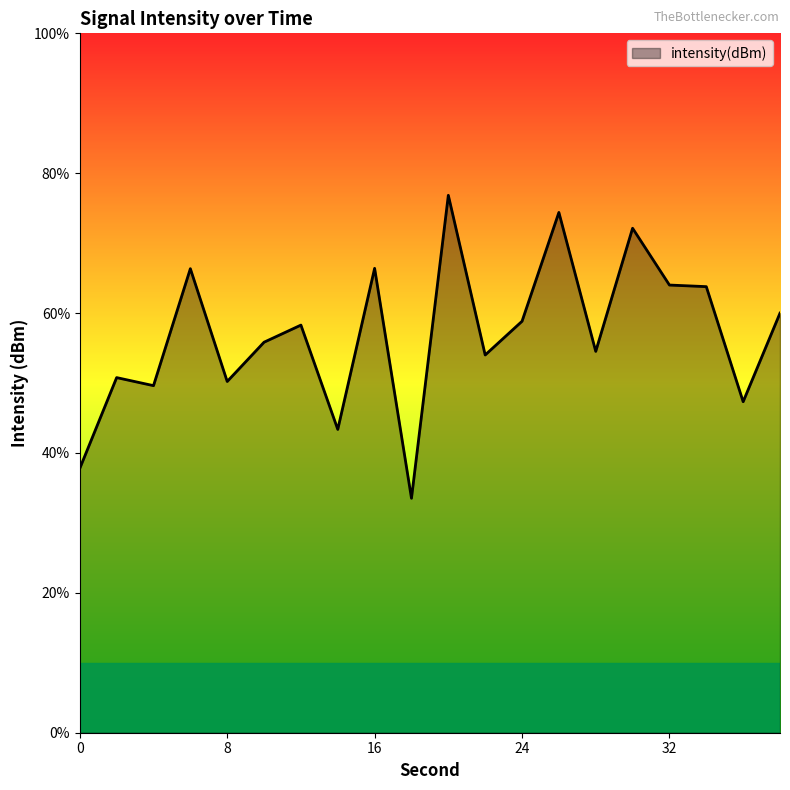

List the labels in order of value, smallest first.

18, 0, 14, 36, 4, 8, 2, 22, 28, 10, 12, 24, 38, 34, 32, 6, 16, 30, 26, 20